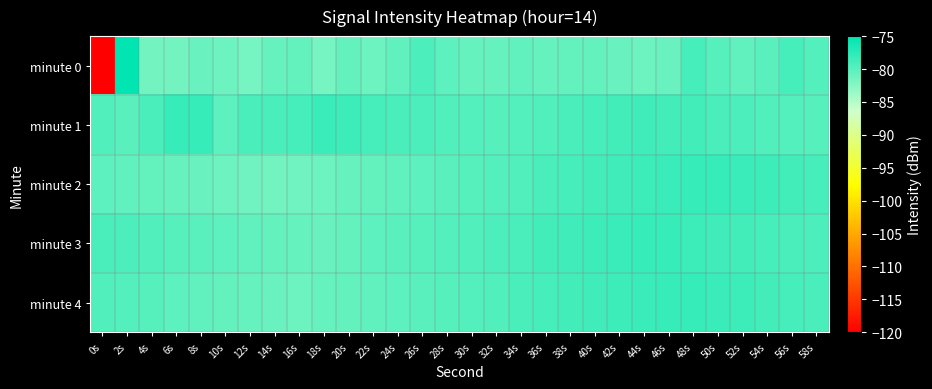

Between 24s and 12s, which is larger?

24s